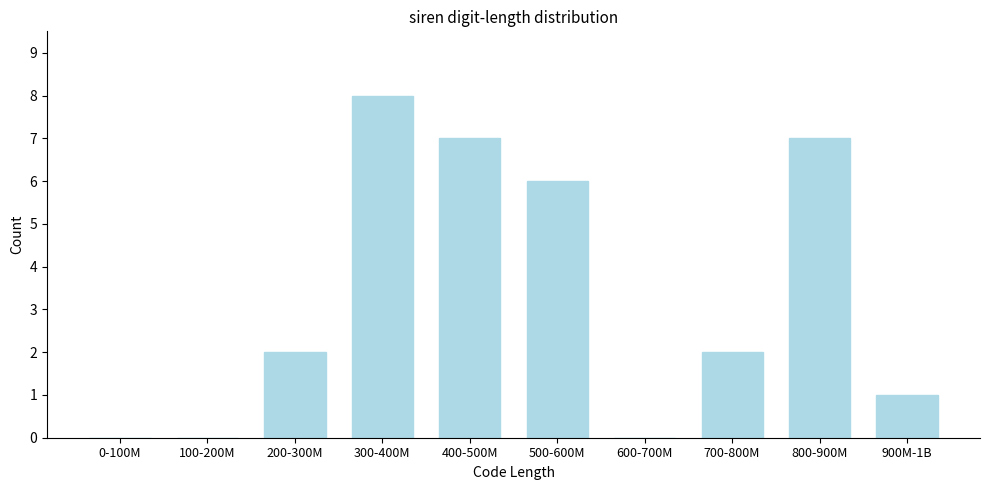

Reading left to right, transcribe all the data shown in this chart.

0-100M=0	100-200M=0	200-300M=2	300-400M=8	400-500M=7	500-600M=6	600-700M=0	700-800M=2	800-900M=7	900M-1B=1